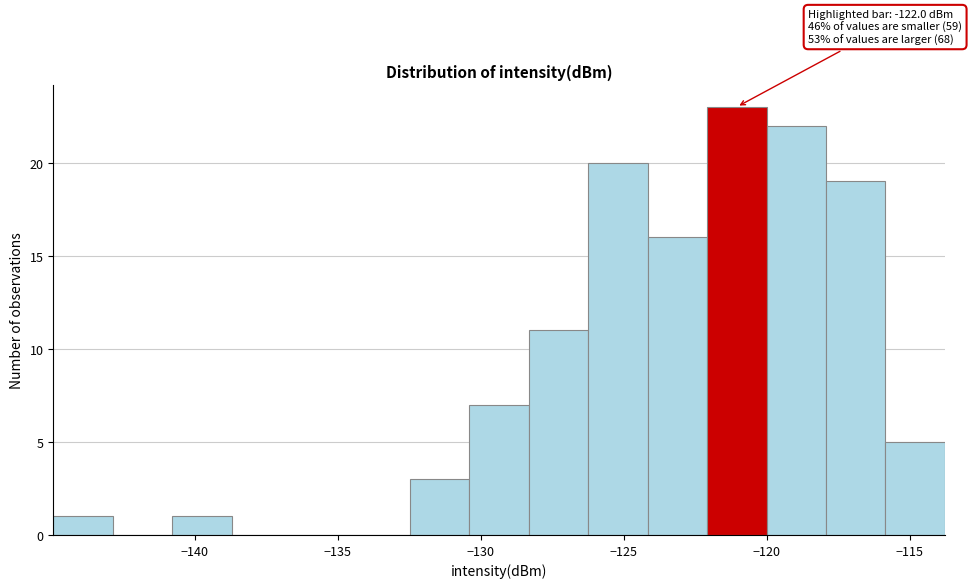

Which range on the x-axis has the tallest bar?

-122.0 to -120.0